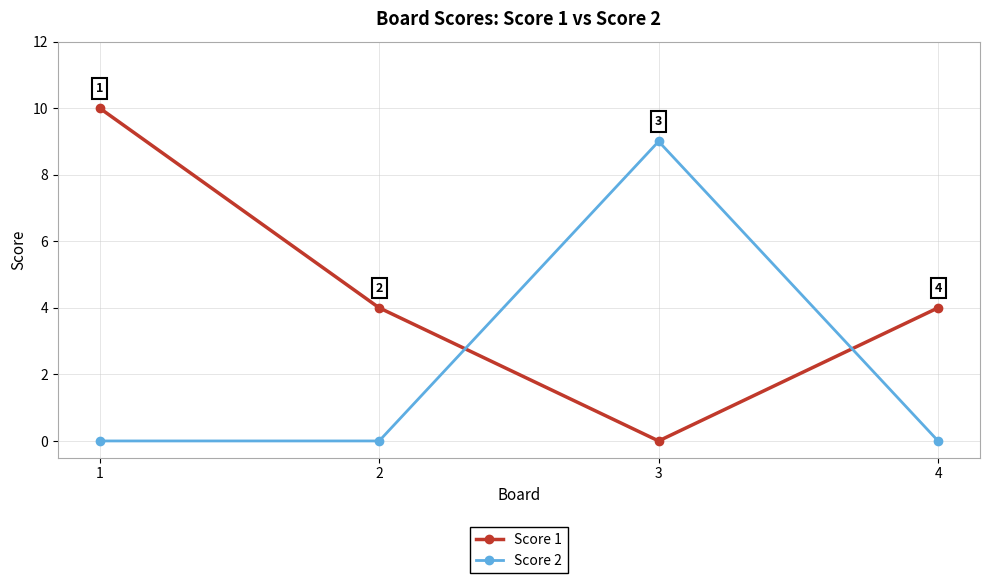

Where is the first local maximum for Score 2?

3